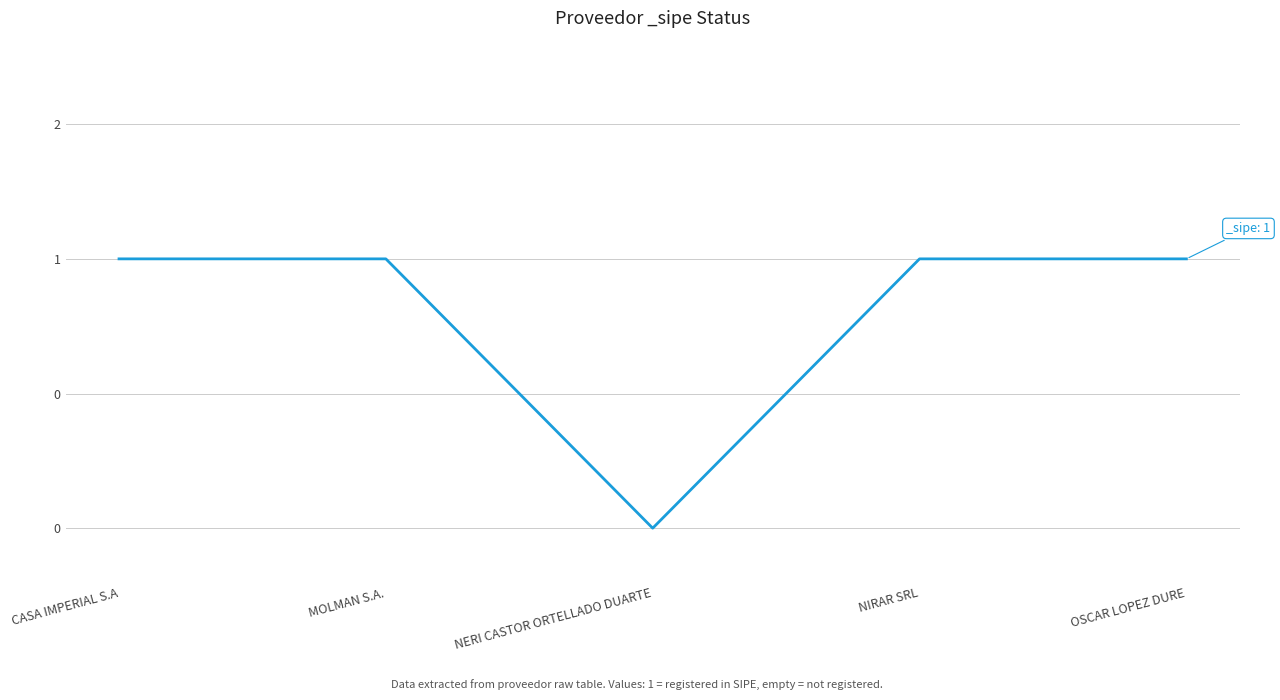

Is this an area chart (filled region under the line)?

No